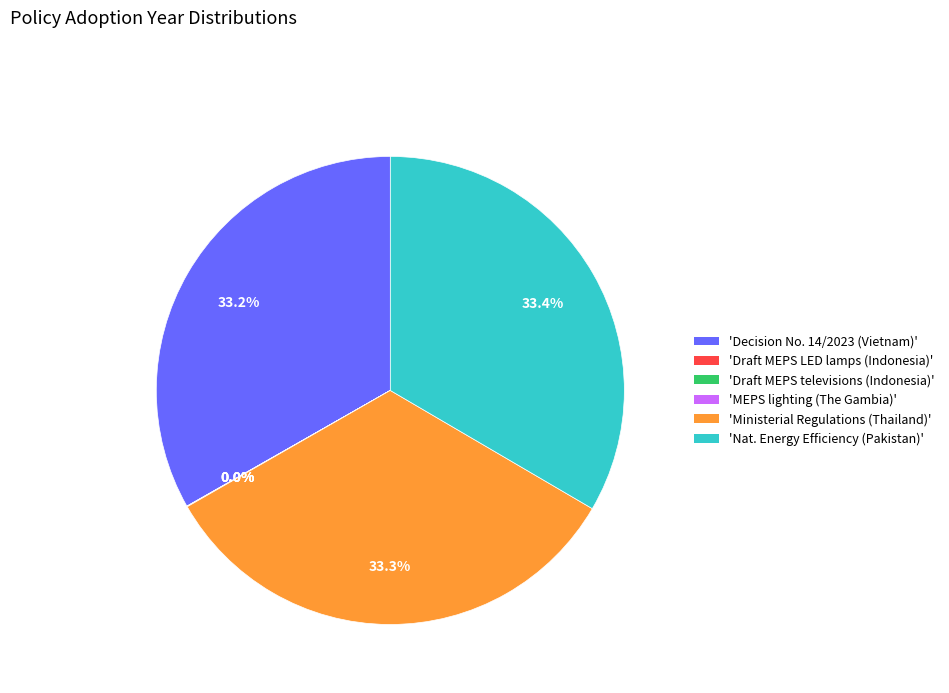

Does any single category account for the majority?

No